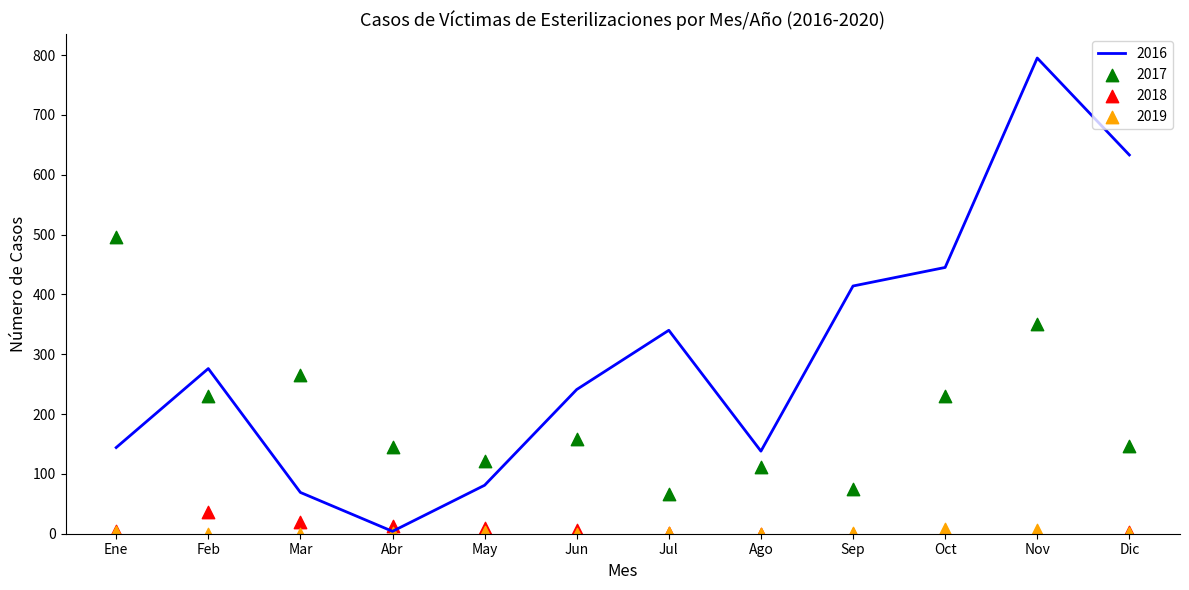

Which series has the largest total across all categories?

2016